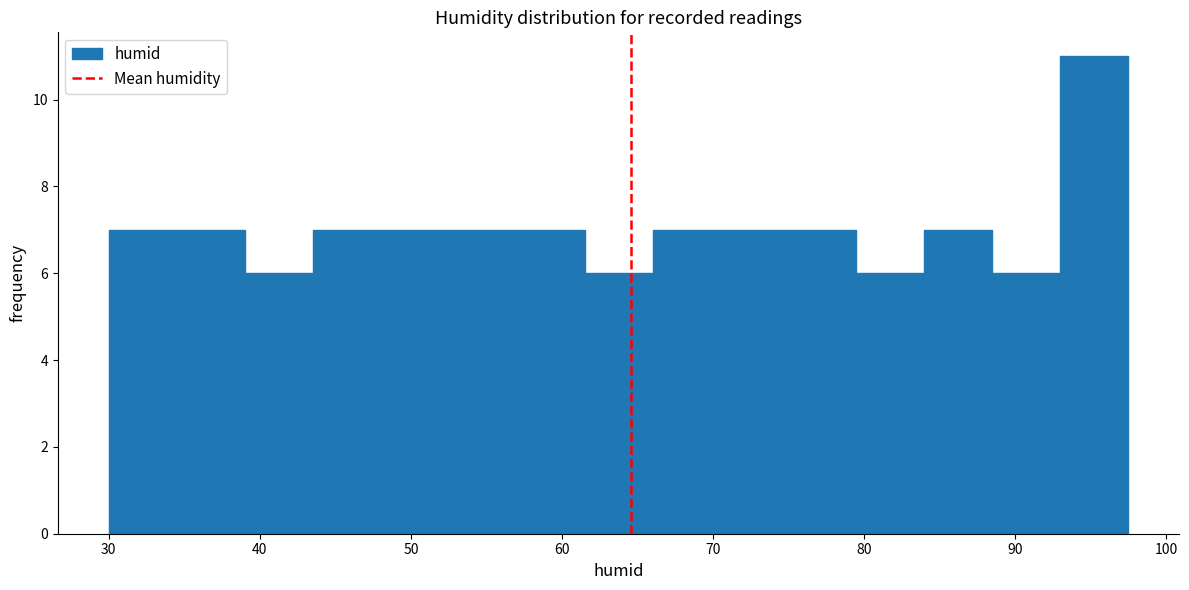

Reading left to right, transcribe this chart: for each bar, give the range it covers on the x-axis and its height. Neither the bar edges nor the heights are printed on the chart, so give them approximately, as read against the axes.

30.0 to 34.5: 7
34.5 to 39.0: 7
39.0 to 43.5: 6
43.5 to 48.0: 7
48.0 to 52.5: 7
52.5 to 57.0: 7
57.0 to 61.5: 7
61.5 to 66.0: 6
66.0 to 70.5: 7
70.5 to 75.0: 7
75.0 to 79.5: 7
79.5 to 84.0: 6
84.0 to 88.5: 7
88.5 to 93.0: 6
93.0 to 97.5: 11